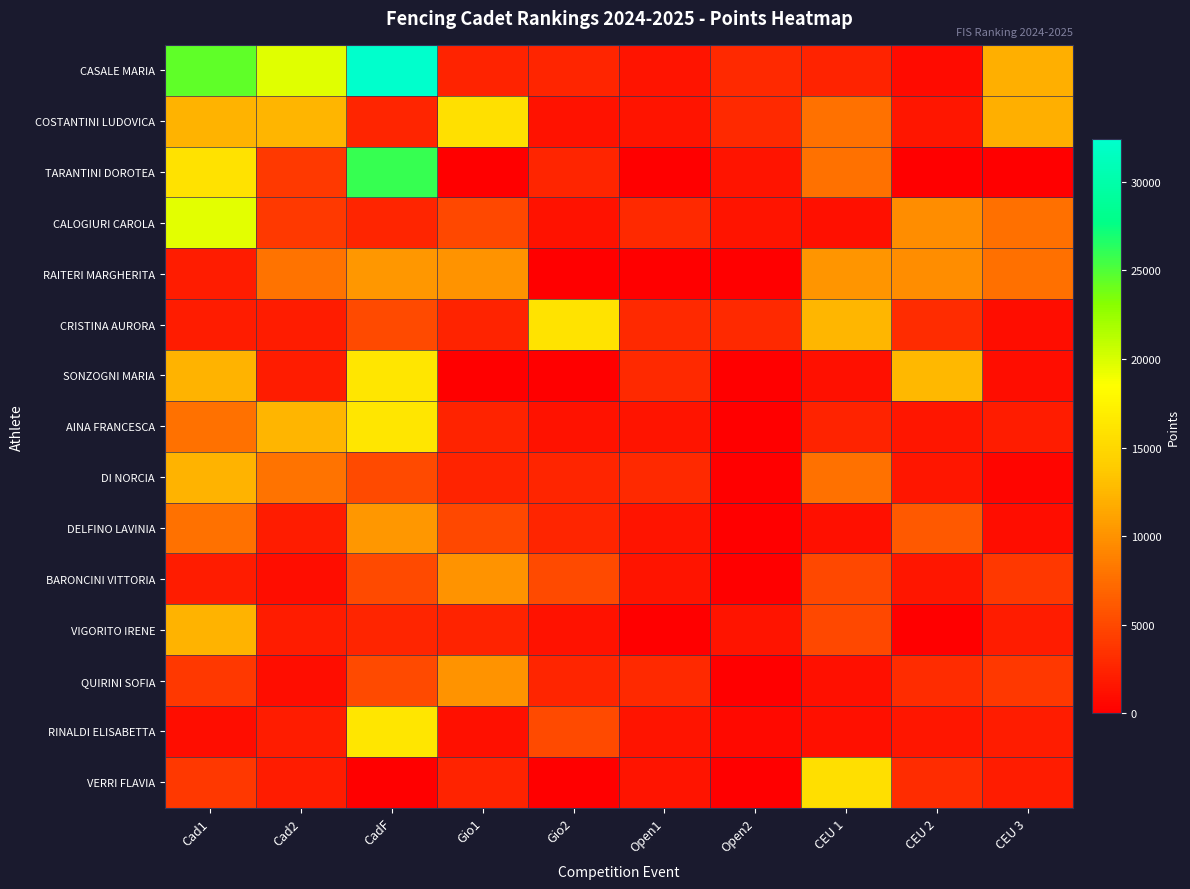

Count the number of data series in this chart.

15